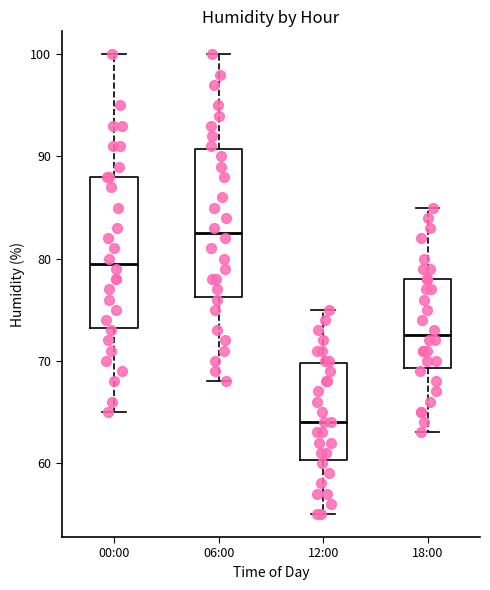

Where is the upper edge of the box for 18:00 on the y-axis? The values are not printed on the chart, so give them approximately, as read against the axis.

78